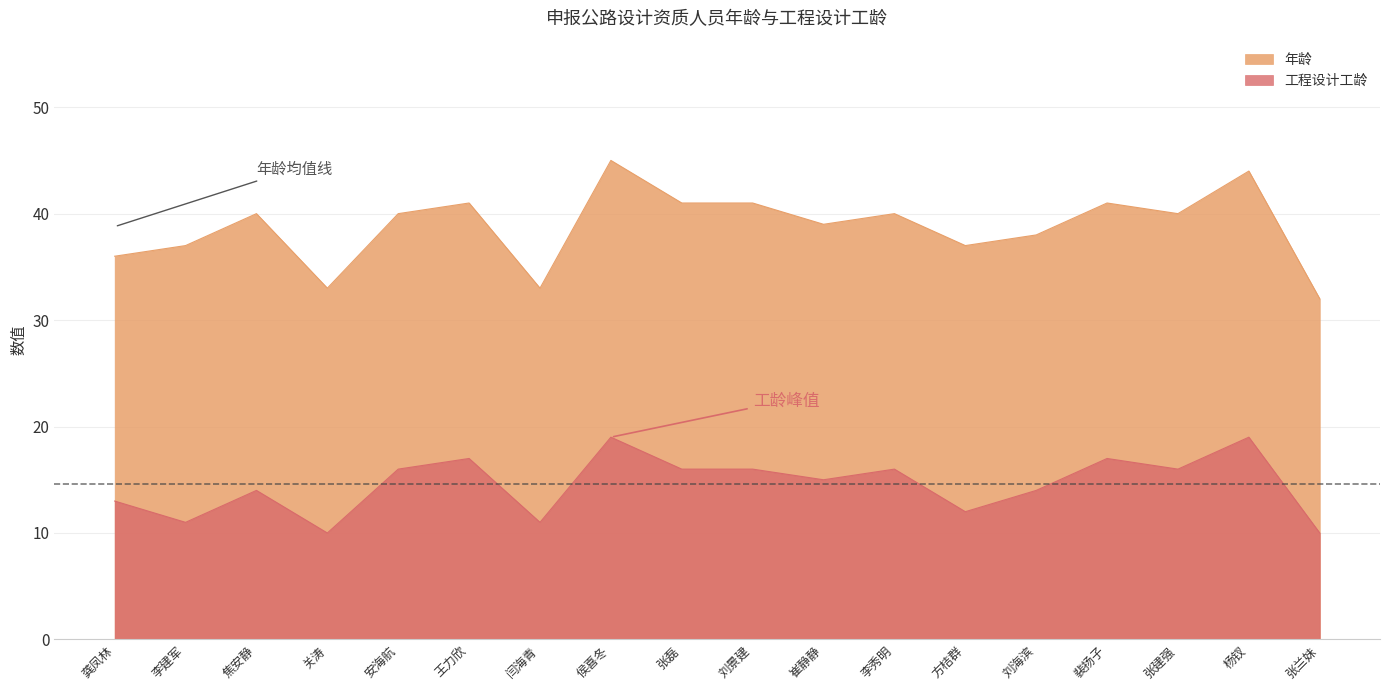

True or false: 工程设计工龄 has a value of 10 at 关涛.

True